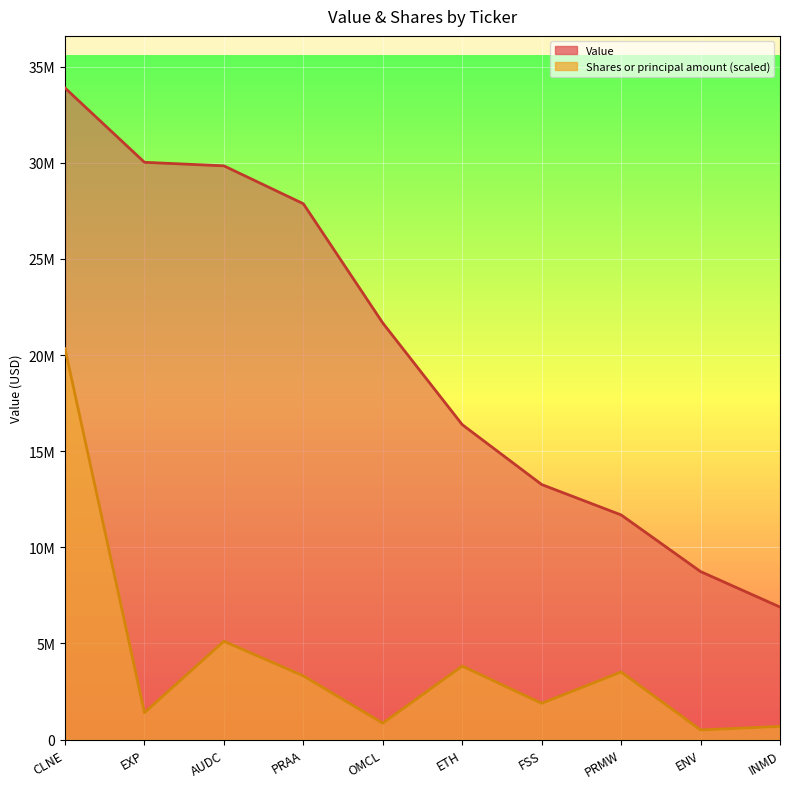

What is the average value of the Shares or principal amount series?

4141625.7